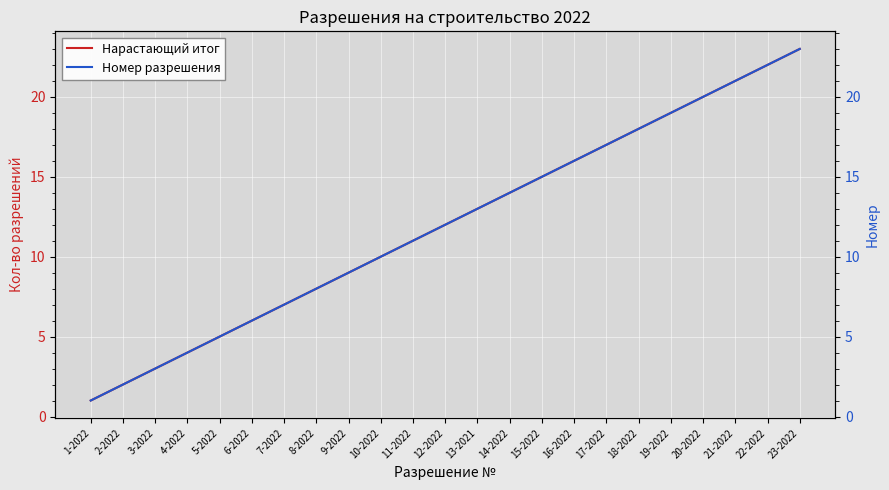

What position from the right is 12-2022?

12